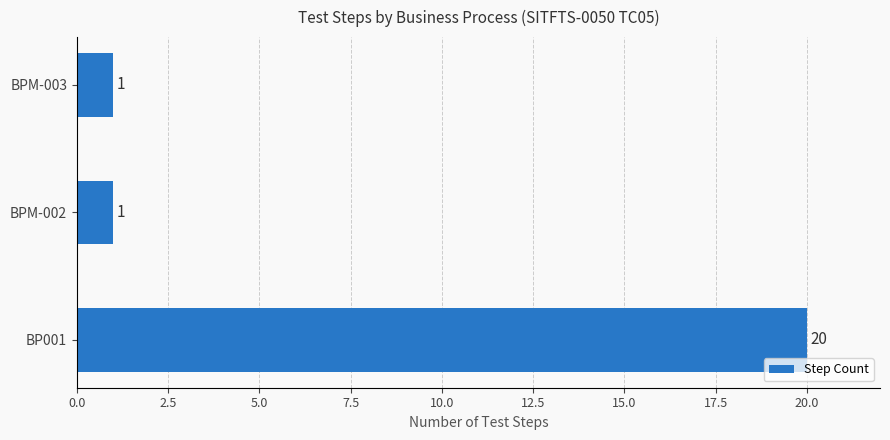

How many values are between 1 and 20?

3